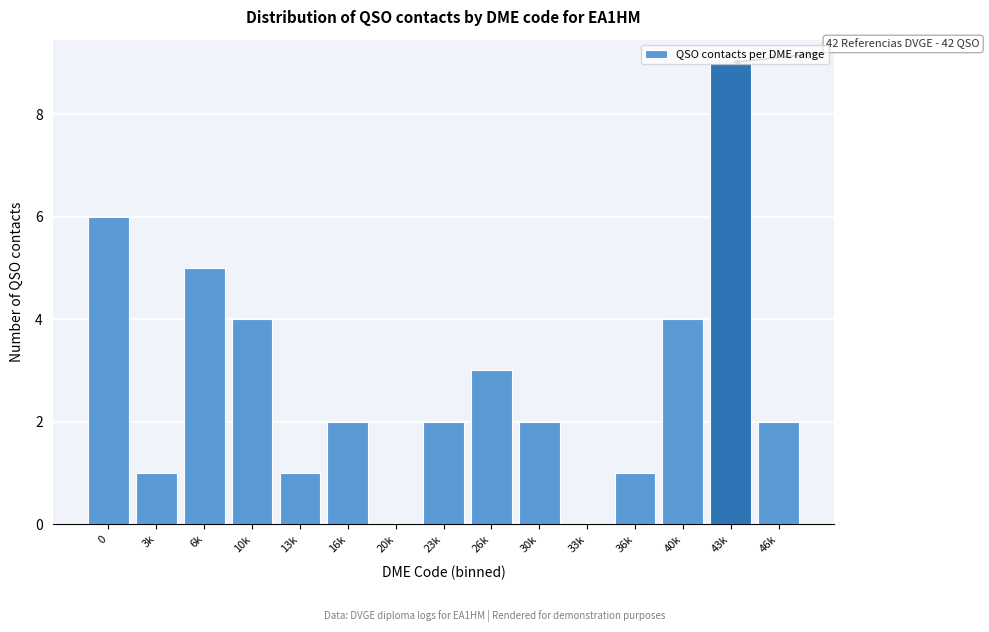

The value at 33k is 0. True or false?

True